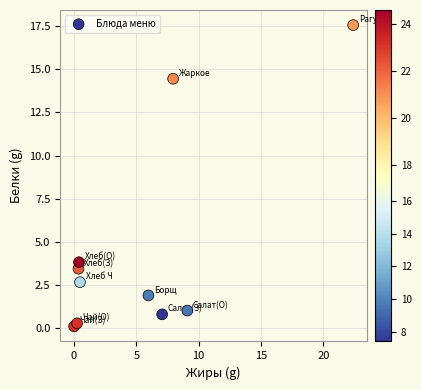

What Y value in the scatter plot is closest to 8?

3.8